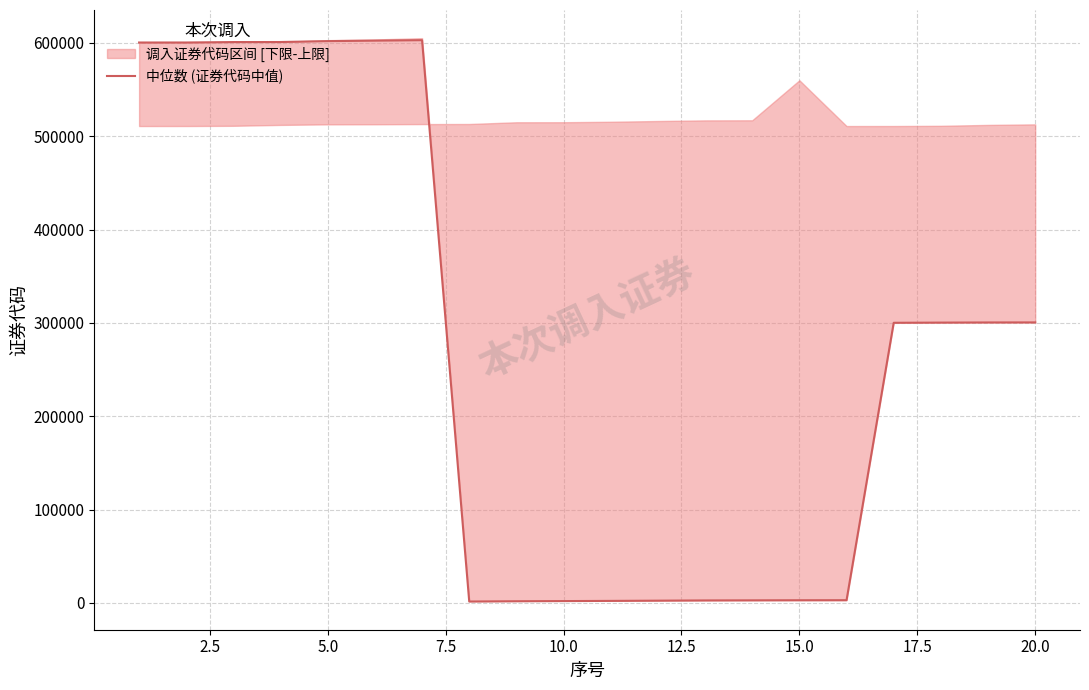

What is the highest value of the 中位数 (证券代码中值) series?

603000